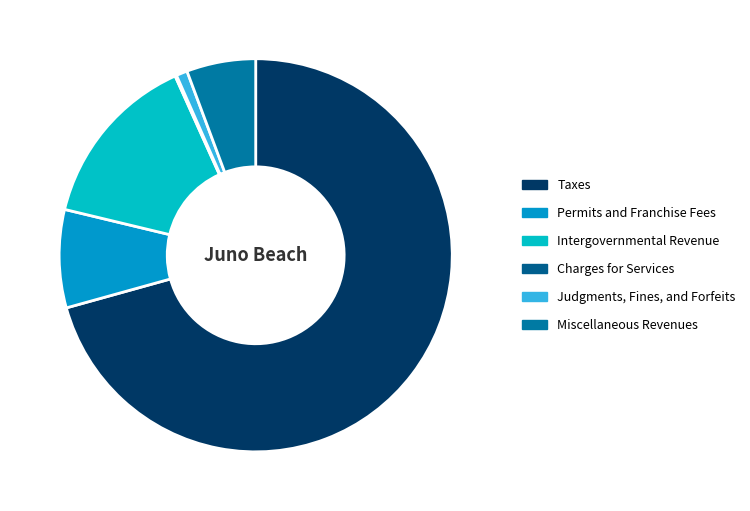

To the nearest percent, what portion does Judgments, Fines, and Forfeits represent?

1%